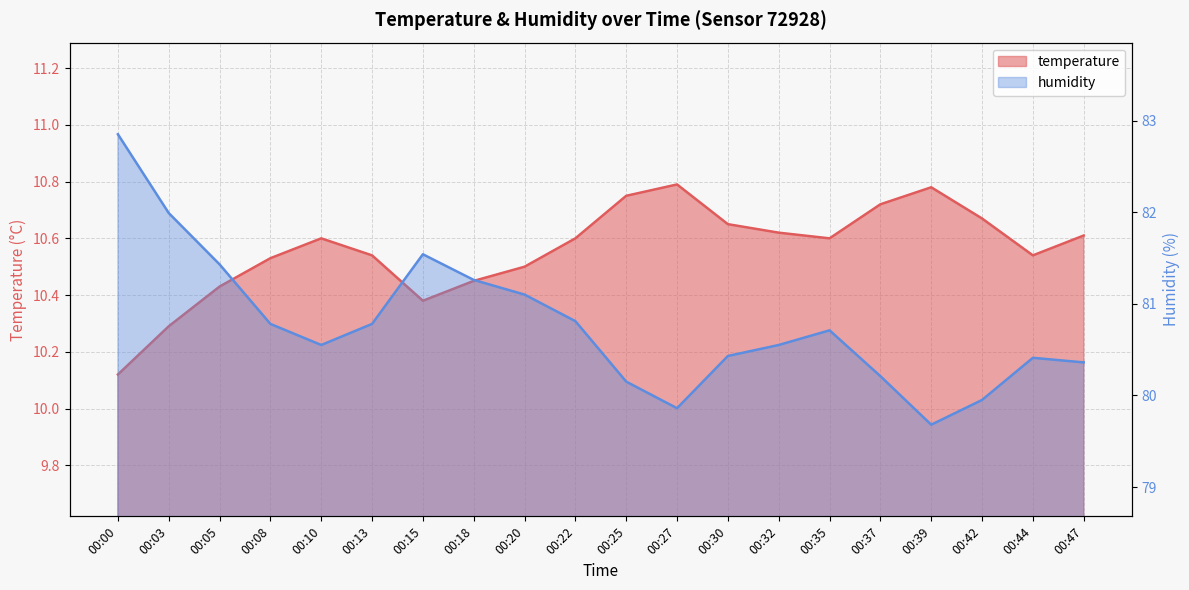

At which category is the sum across all series the highest?

00:00